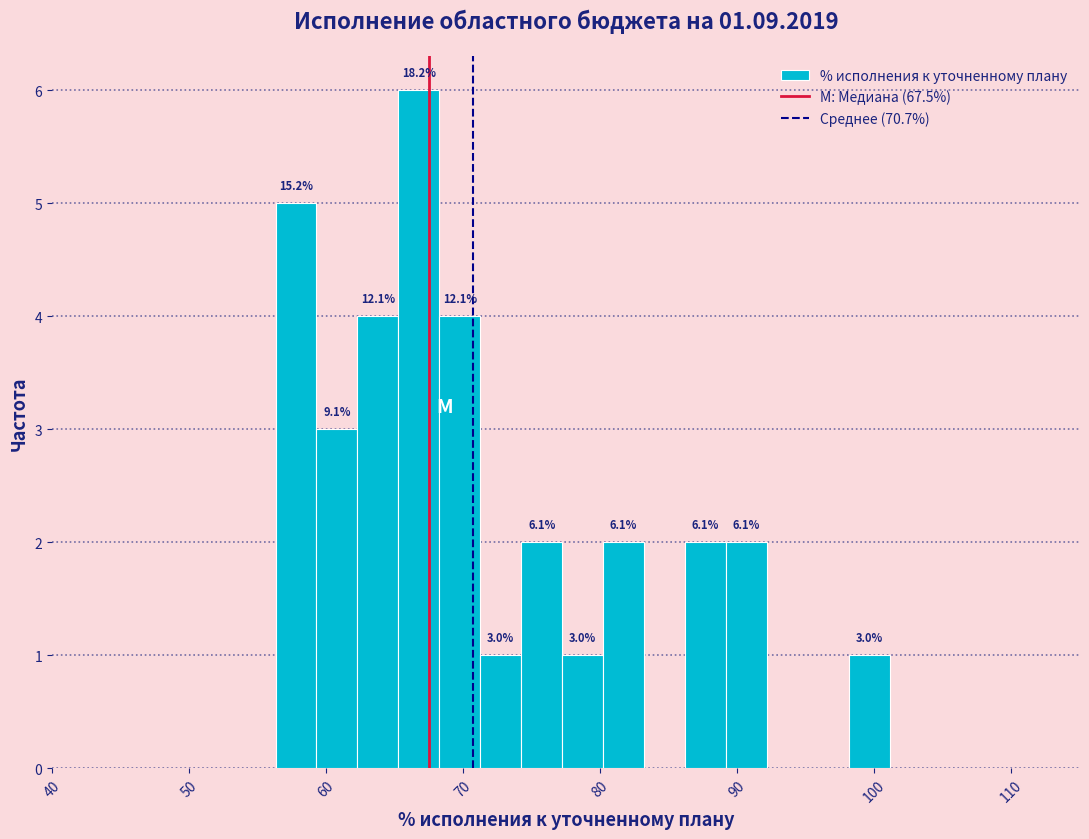

Read against the x-axis, roughly where is the centre of the tallest bar?

67